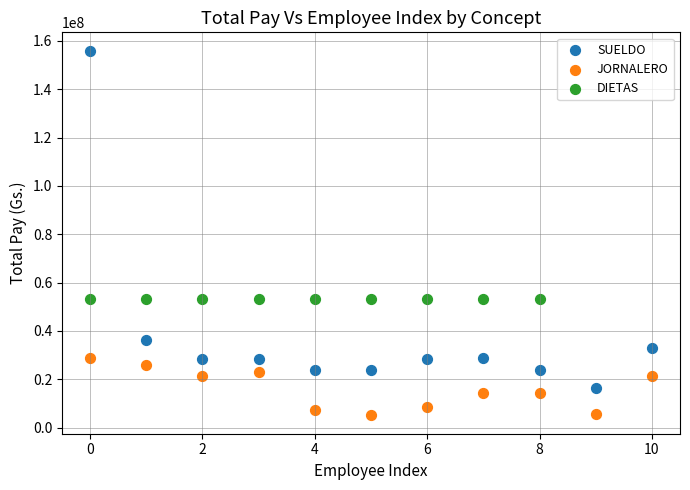

Which series contains the lowest Y value?

JORNALERO